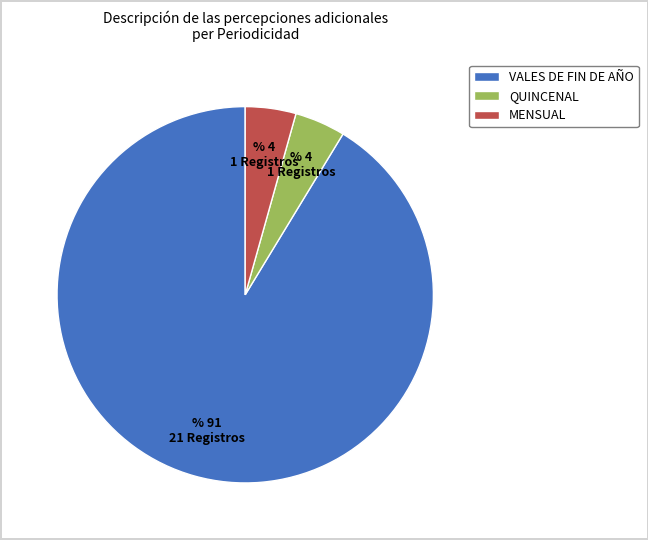

Count the number of slices in the pie.

3